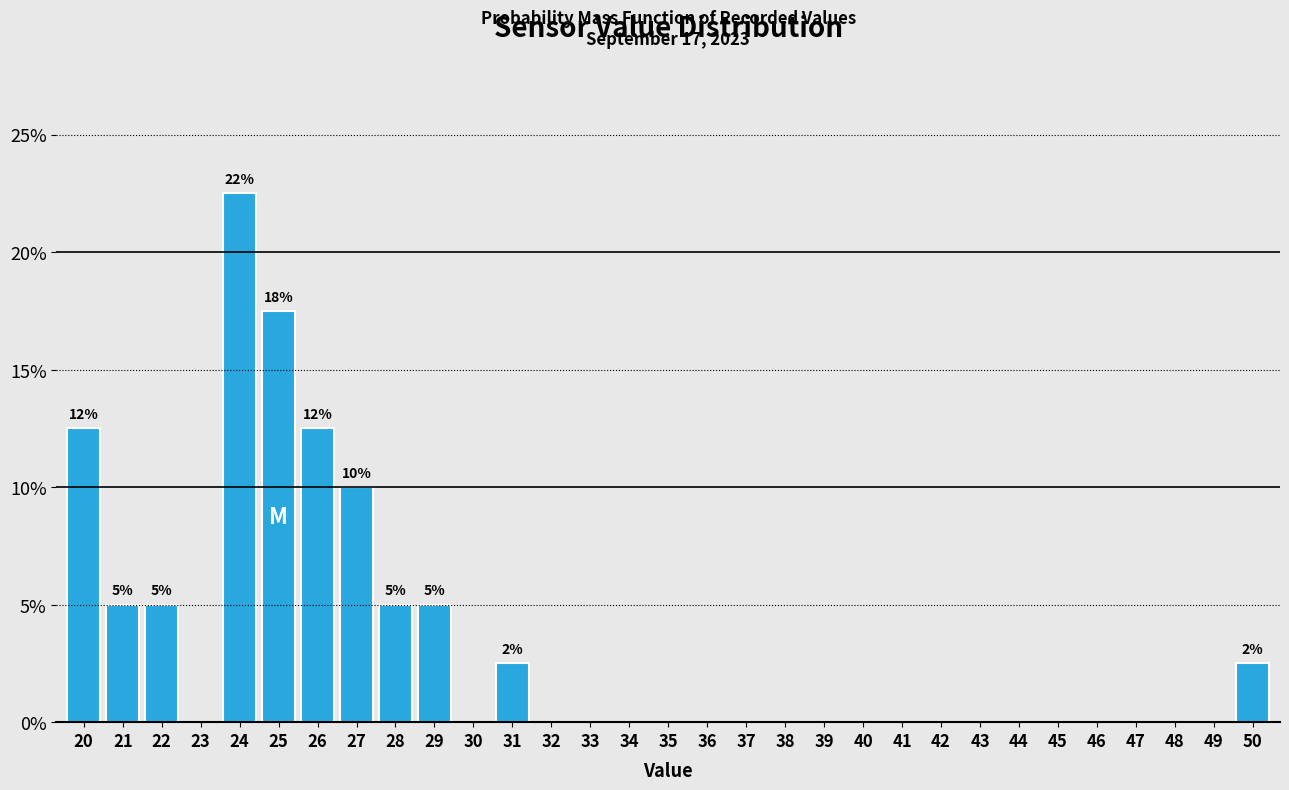

What is the sum of all values?

100.0